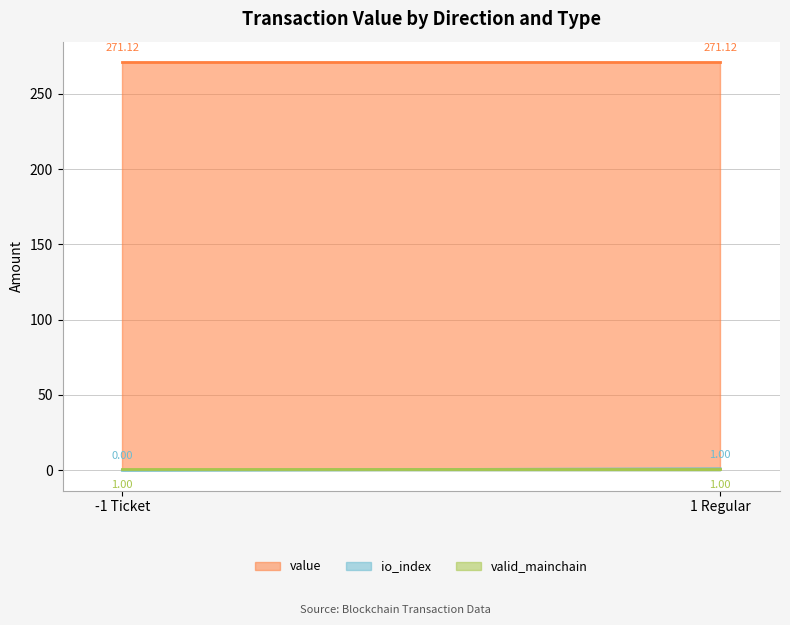

True or false: valid_mainchain has more than 0 points higher than both neighbors.

False